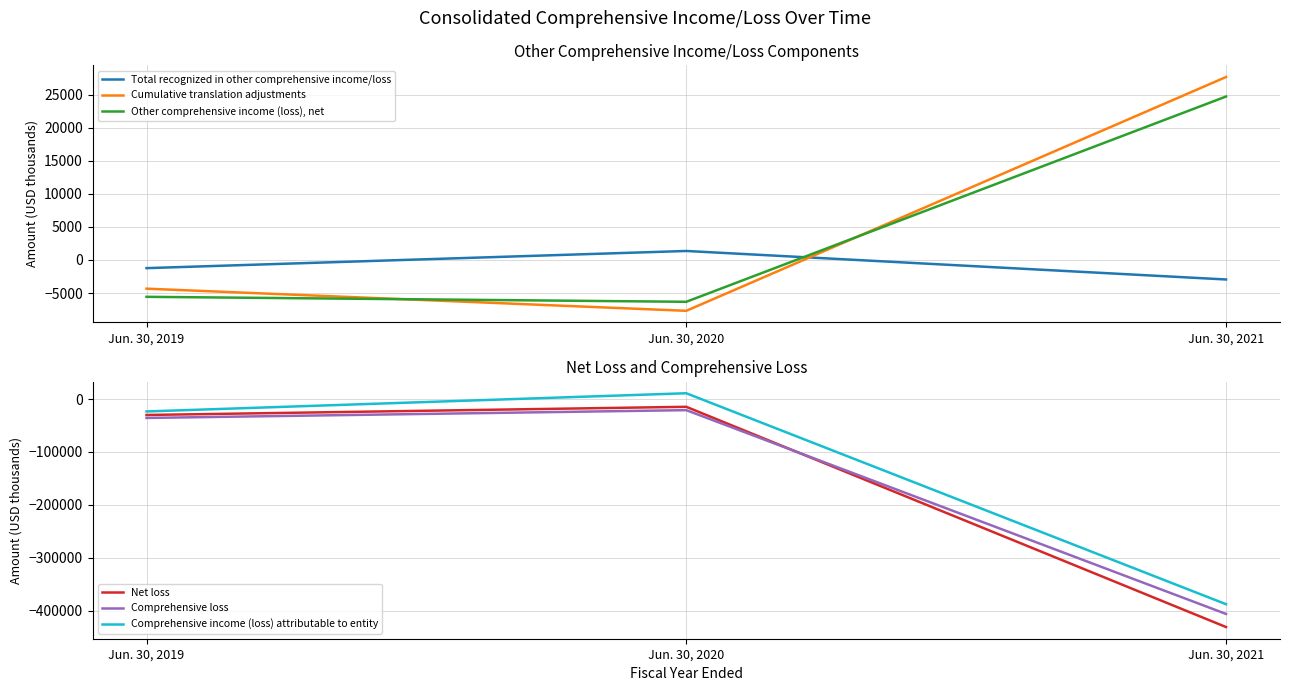

What is the difference between the Net loss values at Jun. 30, 2020 and Jun. 30, 2021?

415763